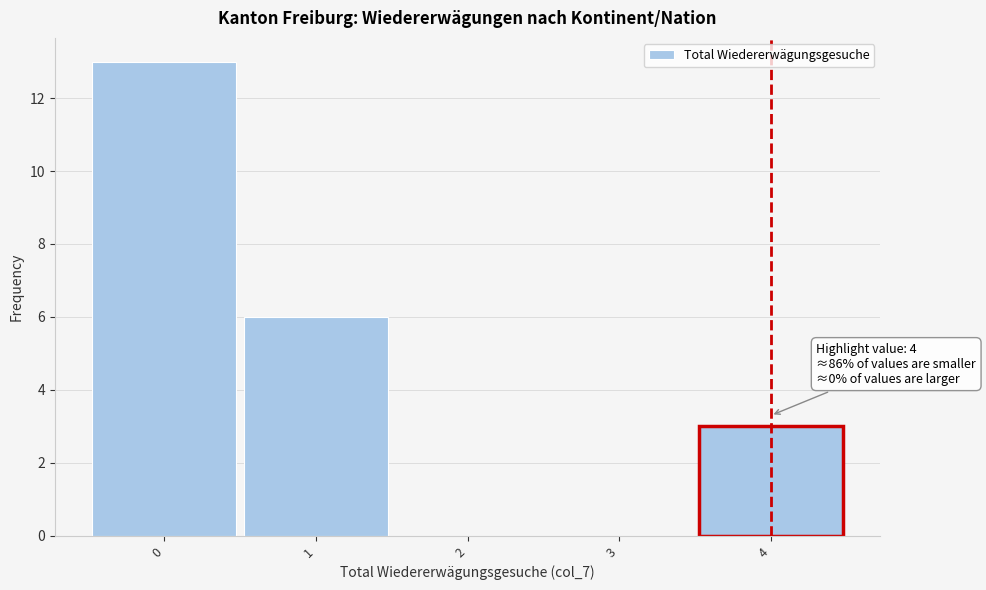

Which range on the x-axis has the tallest bar?

-0.5 to 0.5